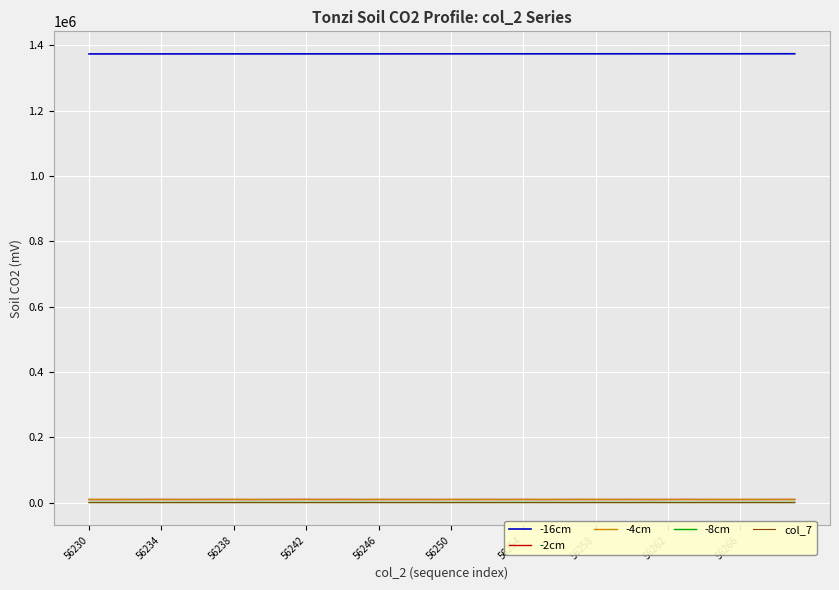

What is the greatest value displayed?

1373941